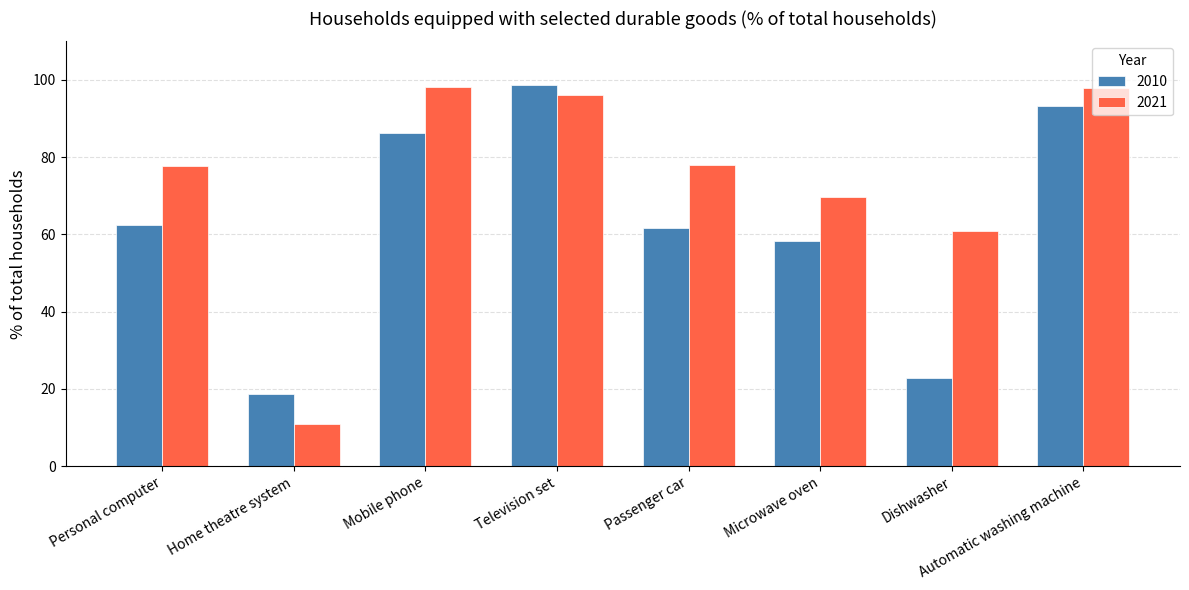

List the series in order of their overall mean, lowest first.

2010, 2021